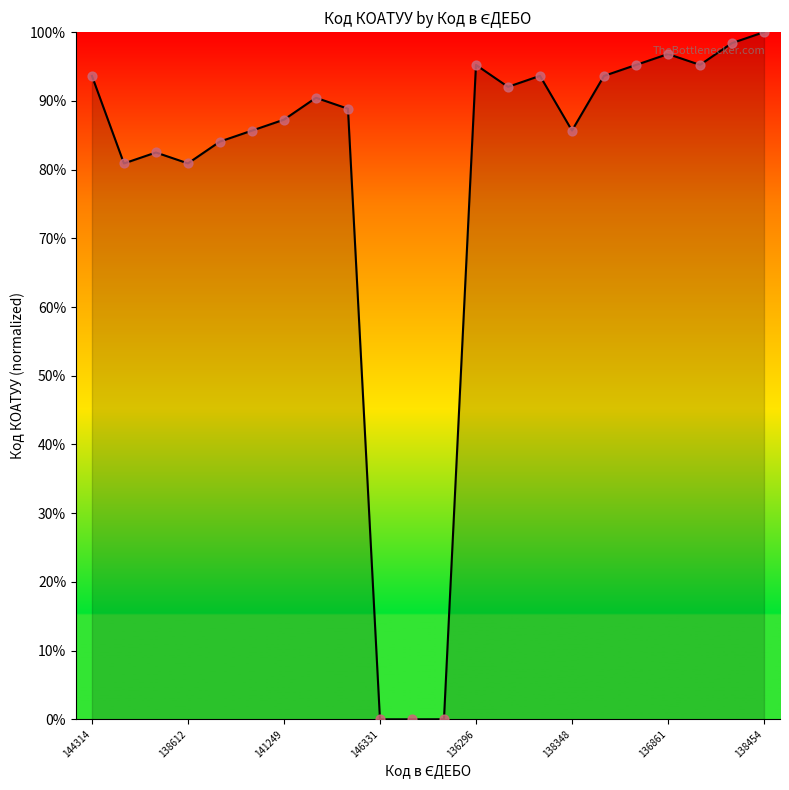

What is the maximum value shown in the chart?

100.0